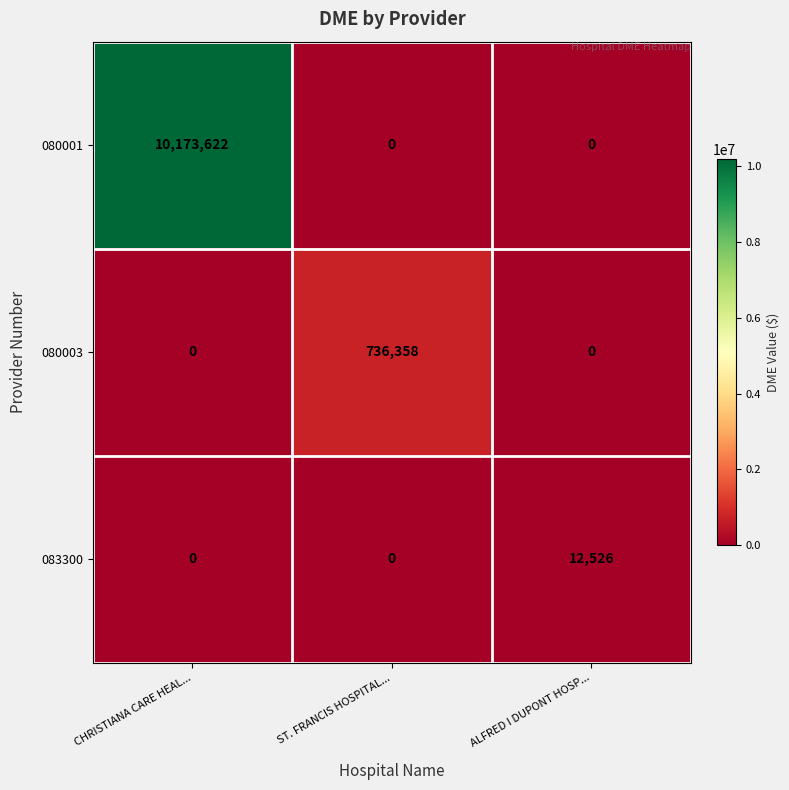

Reading right to left, what are all the values shown in this chart?

080001: ALFRED I DUPONT HOSP...=0	ST. FRANCIS HOSPITAL...=0	CHRISTIANA CARE HEAL...=10173622
080003: ALFRED I DUPONT HOSP...=0	ST. FRANCIS HOSPITAL...=736358	CHRISTIANA CARE HEAL...=0
083300: ALFRED I DUPONT HOSP...=12526	ST. FRANCIS HOSPITAL...=0	CHRISTIANA CARE HEAL...=0